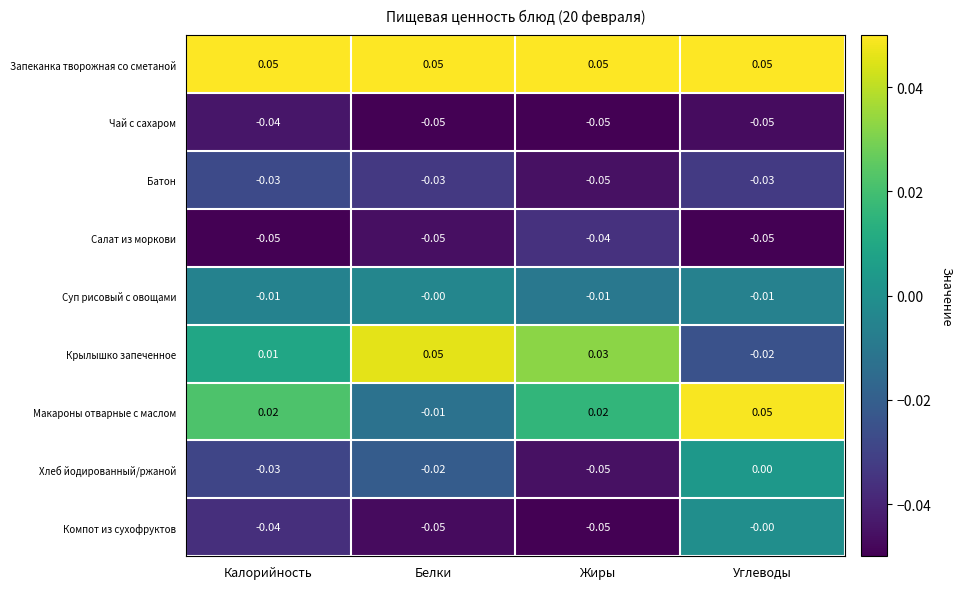

At which label is Хлеб йодированный/ржаной closest to 0?

Углеводы